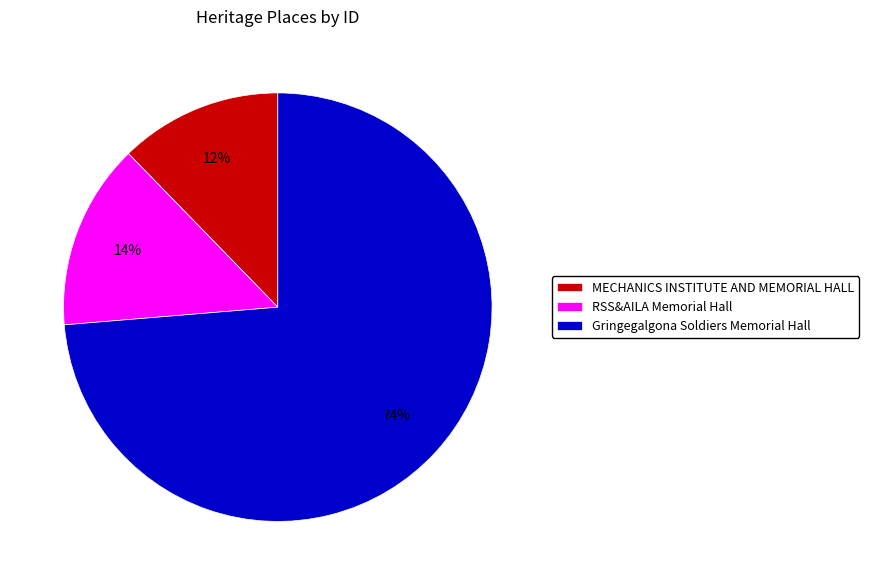

Between Gringegalgona Soldiers Memorial Hall and MECHANICS INSTITUTE AND MEMORIAL HALL, which is larger?

Gringegalgona Soldiers Memorial Hall